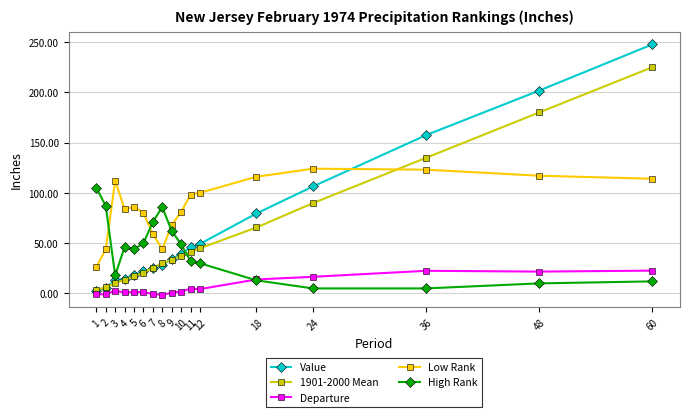

Rank the series by their maximum value, from highest to lowest.

Value, 1901-2000 Mean, Low Rank, High Rank, Departure